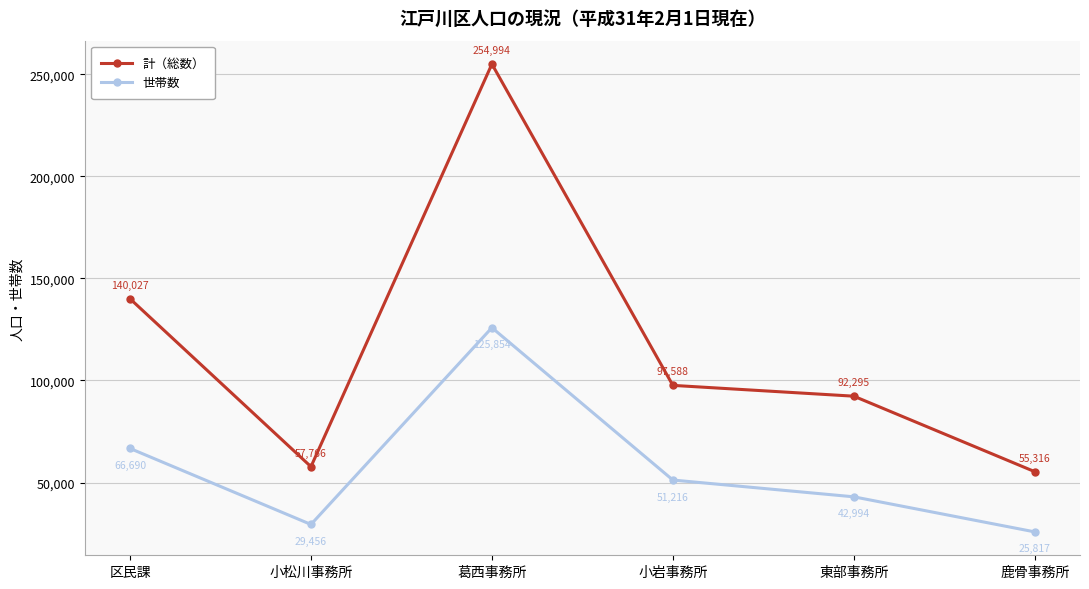

Count the number of categories in the chart.

6